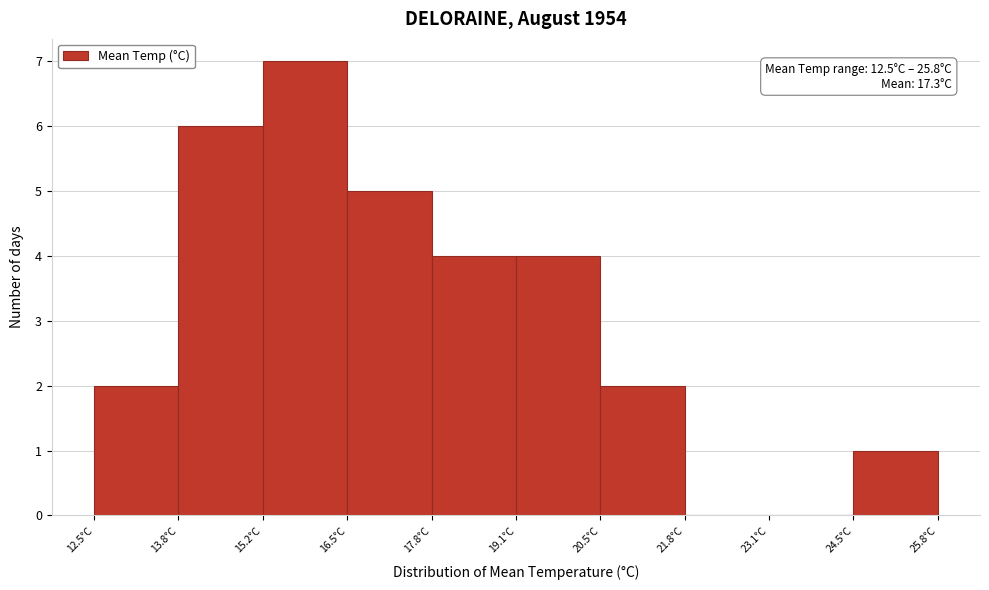

Over which range of the x-axis is the bar tallest?

15.2 to 16.4